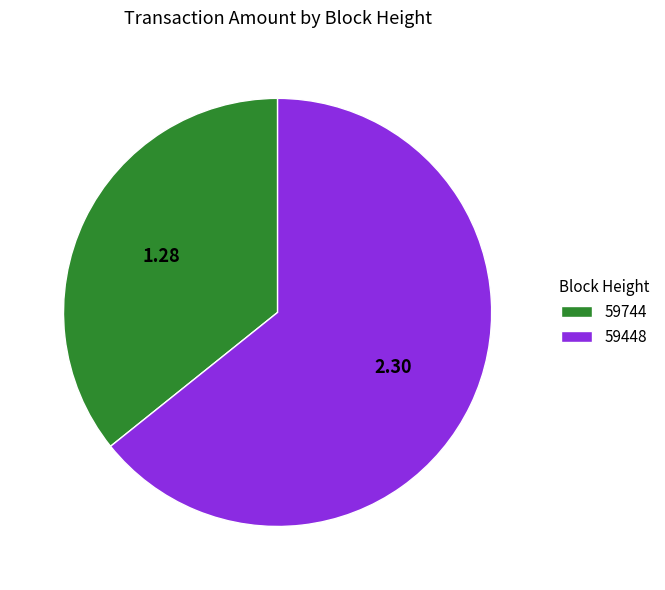

Does 59744 represent more than half of the total?

No